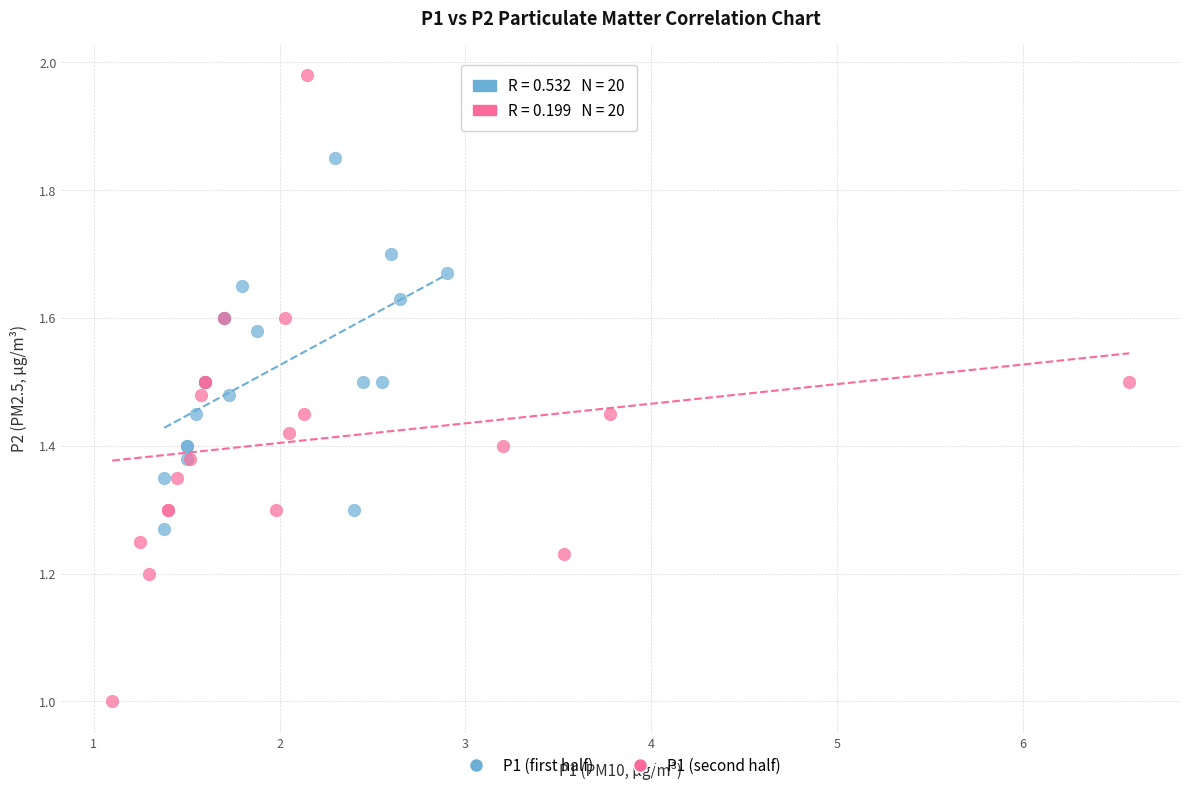

What are all the series names shown in the legend?

P1 (first half), P1 (second half)